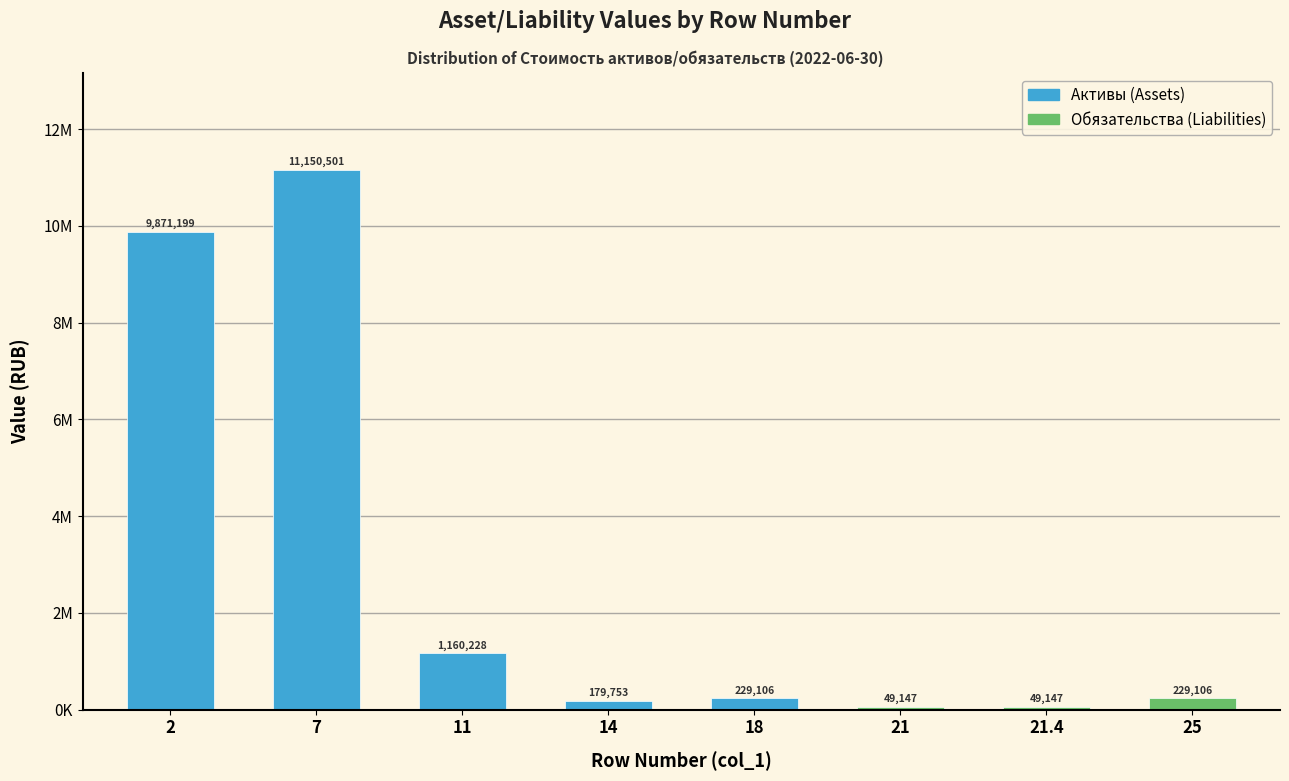

Does the chart contain any negative values?

No